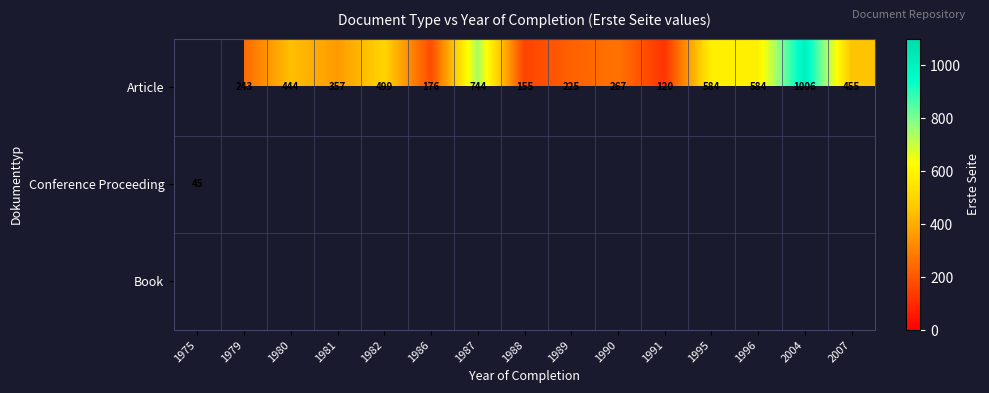

What is the greatest value displayed?

1006.0